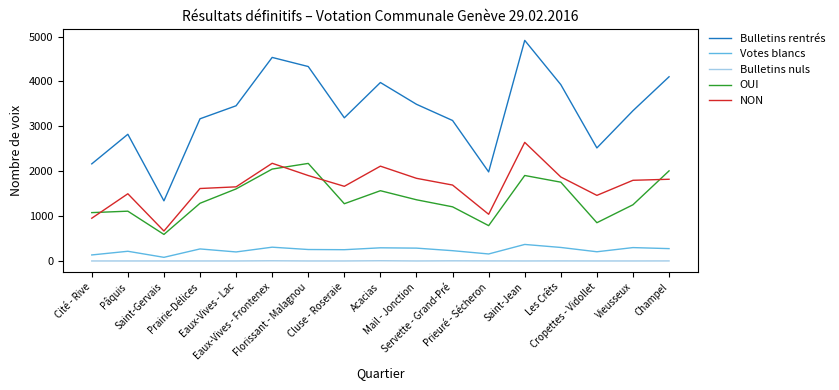

Which series has the largest range (max minus min)?

Bulletins rentrés